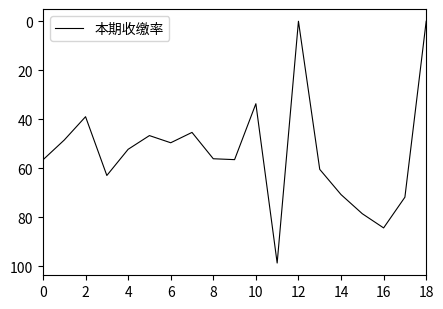

What is the difference between the maximum and minimum values?

98.7